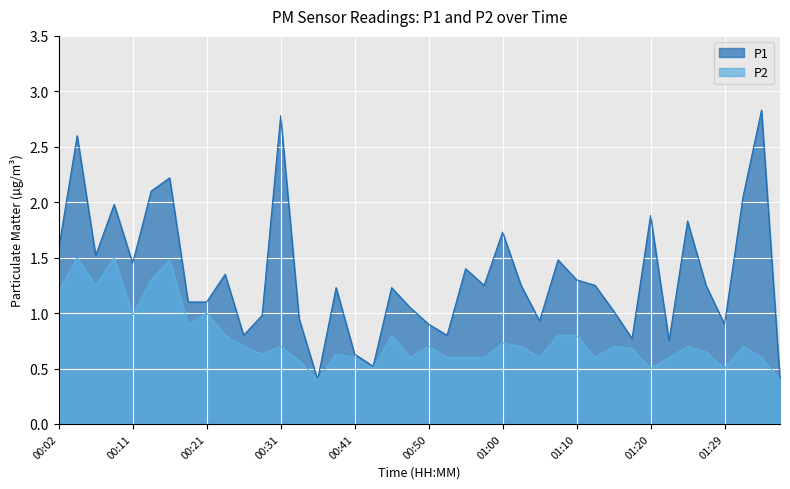

Reading left to right, list all the values displayed in this chart.

P1: 1.6	2.6	1.5	2.0	1.4	2.1	2.2	1.1	1.1	1.4	0.8	1.0	2.8	0.9	0.4	1.2	0.6	0.5	1.2	1.1	0.9	0.8	1.4	1.2	1.7	1.2	0.9	1.5	1.3	1.2	1.0	0.8	1.9	0.8	1.8	1.2	0.9	2.0	2.8	0.4
P2: 1.2	1.5	1.2	1.5	1.0	1.3	1.5	0.9	1.0	0.8	0.7	0.6	0.7	0.6	0.4	0.6	0.6	0.5	0.8	0.6	0.7	0.6	0.6	0.6	0.7	0.7	0.6	0.8	0.8	0.6	0.7	0.7	0.5	0.6	0.7	0.7	0.5	0.7	0.6	0.4